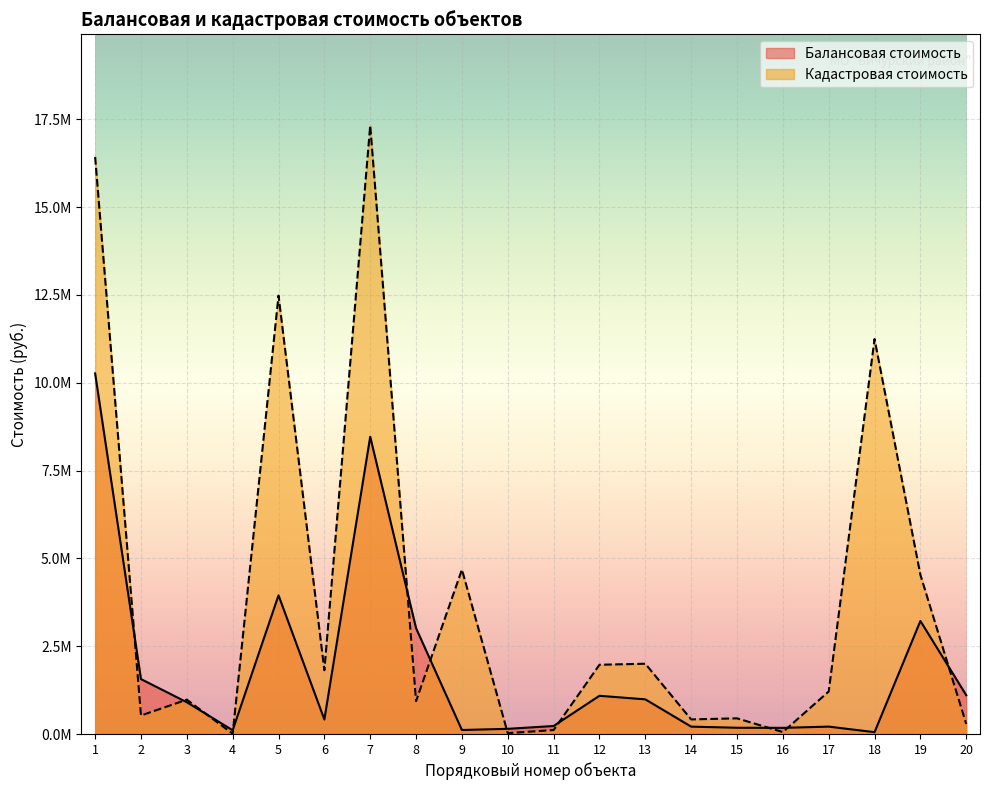

List the series in order of their overall mean, lowest first.

Балансовая стоимость, Кадастровая стоимость